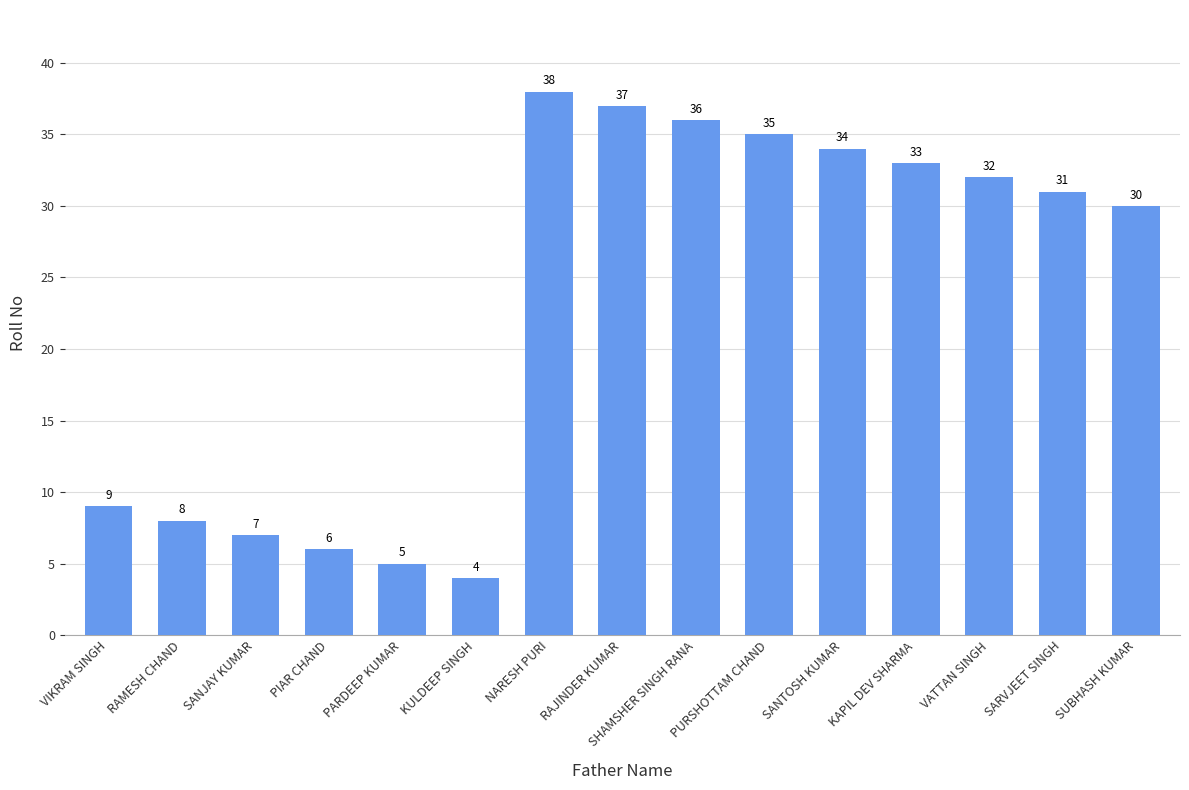

Reading left to right, extract all data points from this chart.

9	8	7	6	5	4	38	37	36	35	34	33	32	31	30